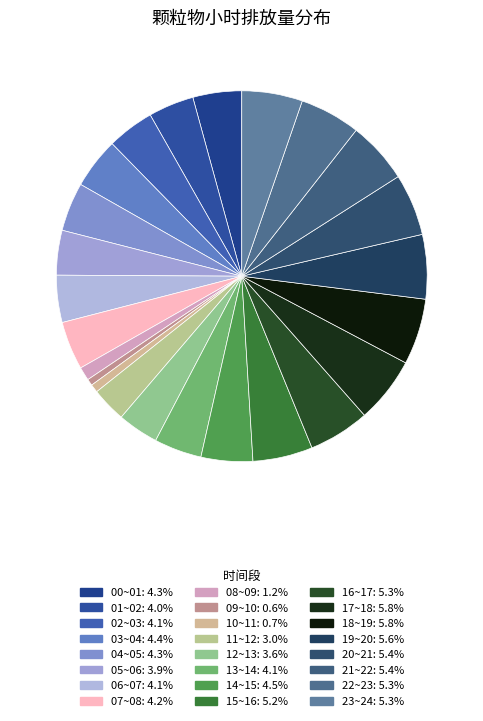

Count the number of slices in the pie.

24